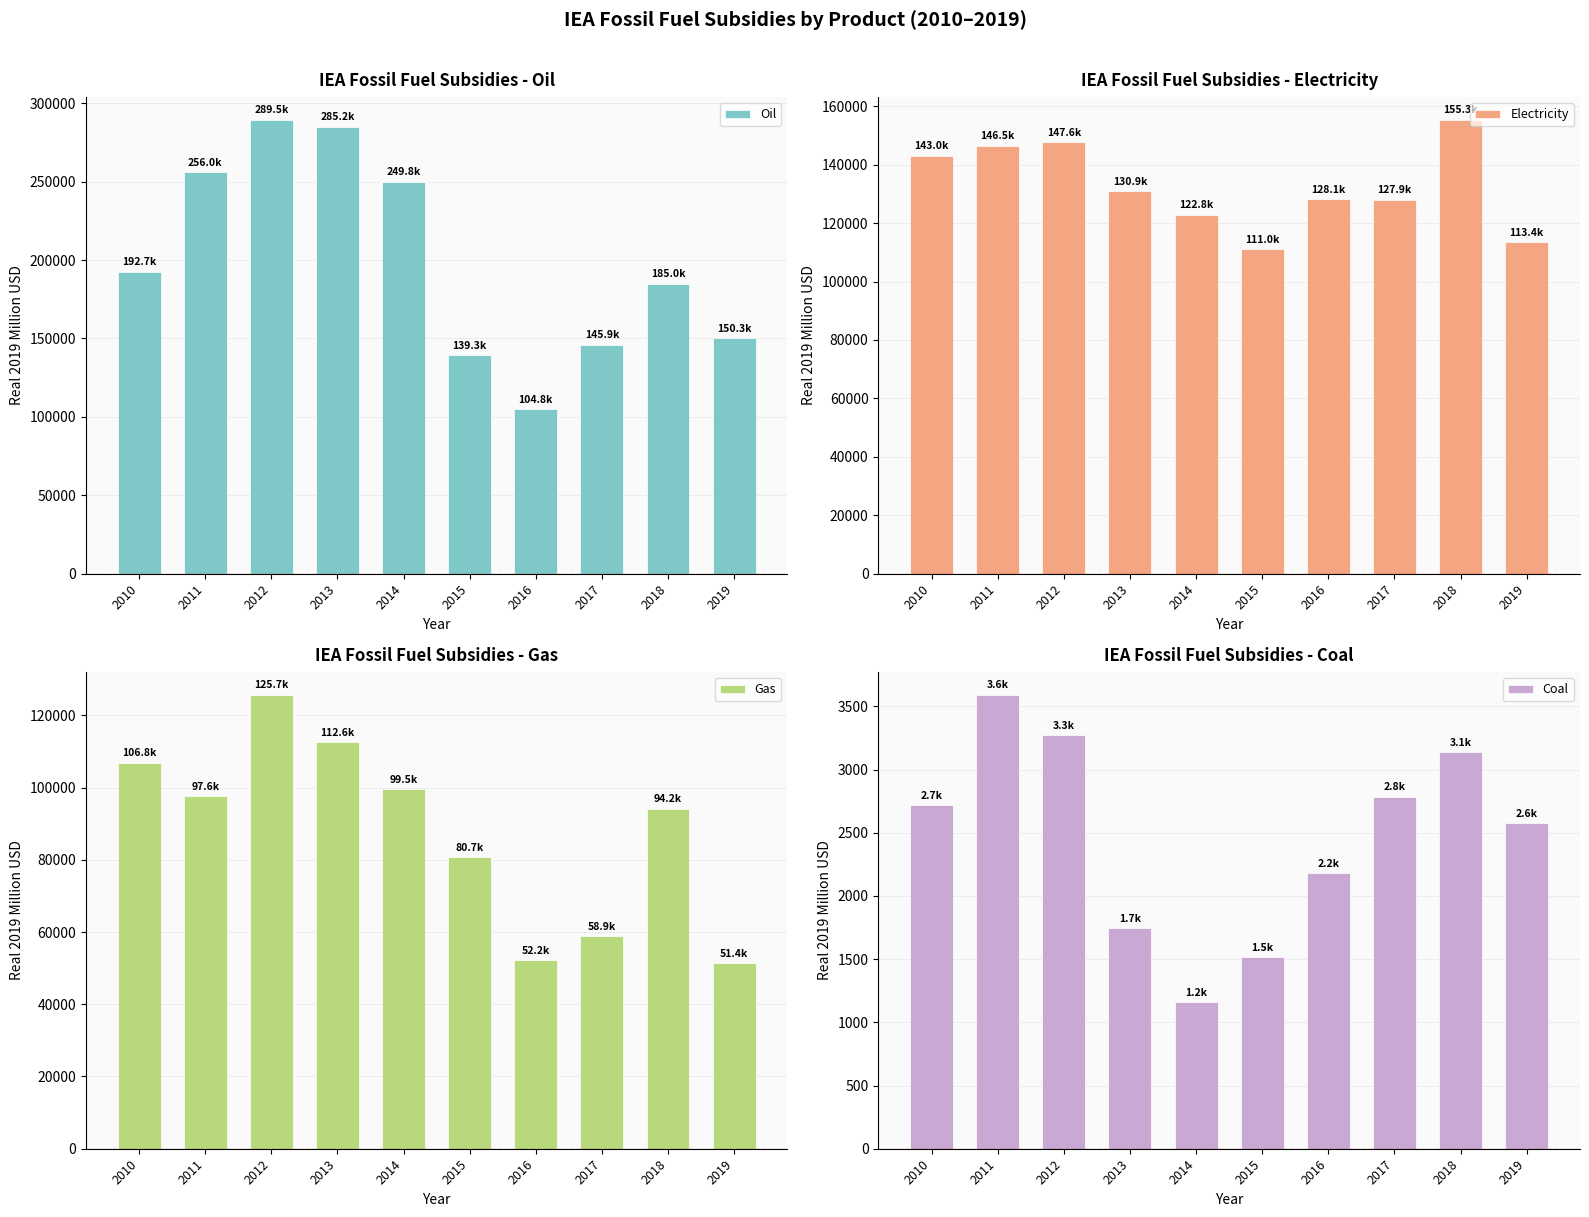

Count the number of categories in the chart.

10